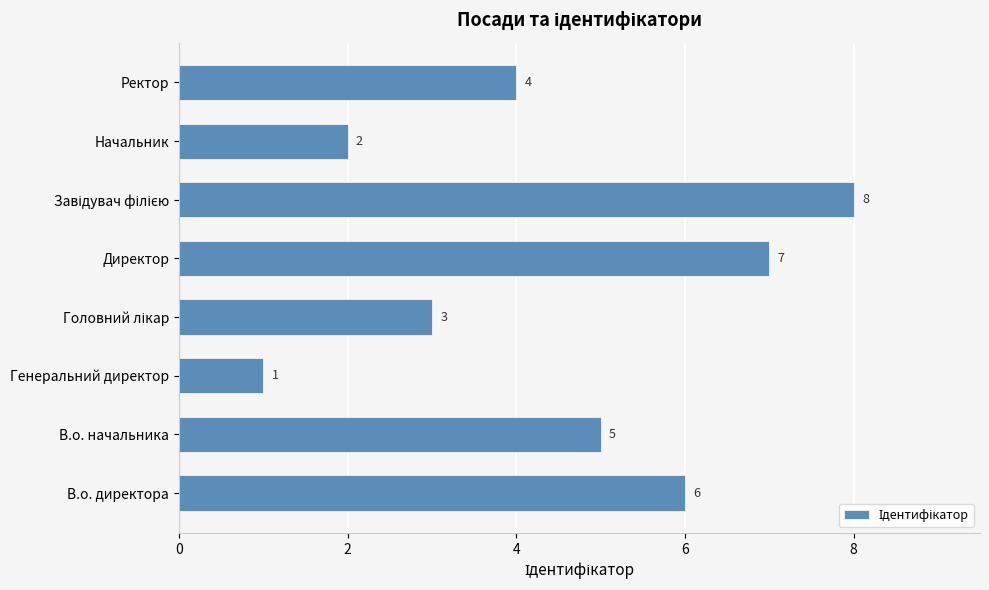

Which category has the lowest value across all series?

Генеральний директор